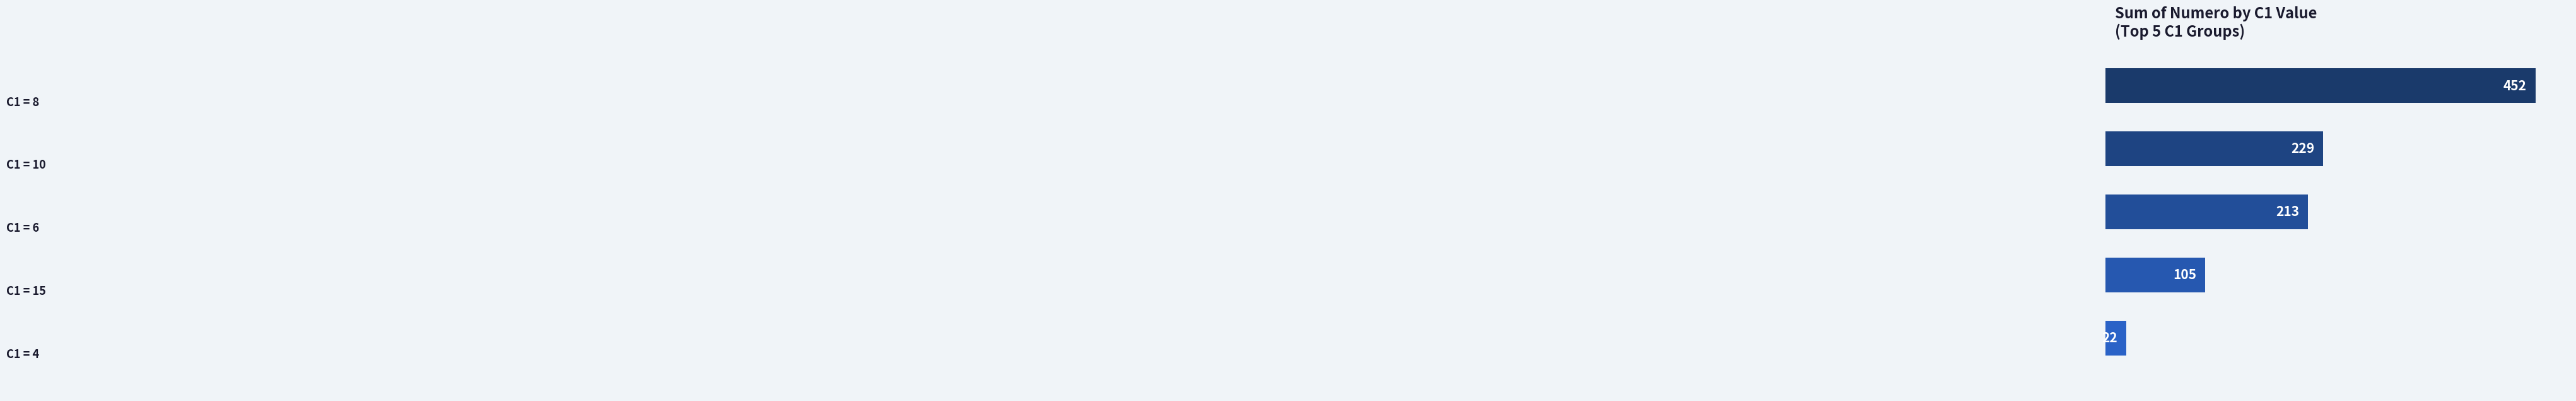

What is the value of the 1st bar from the top?

452